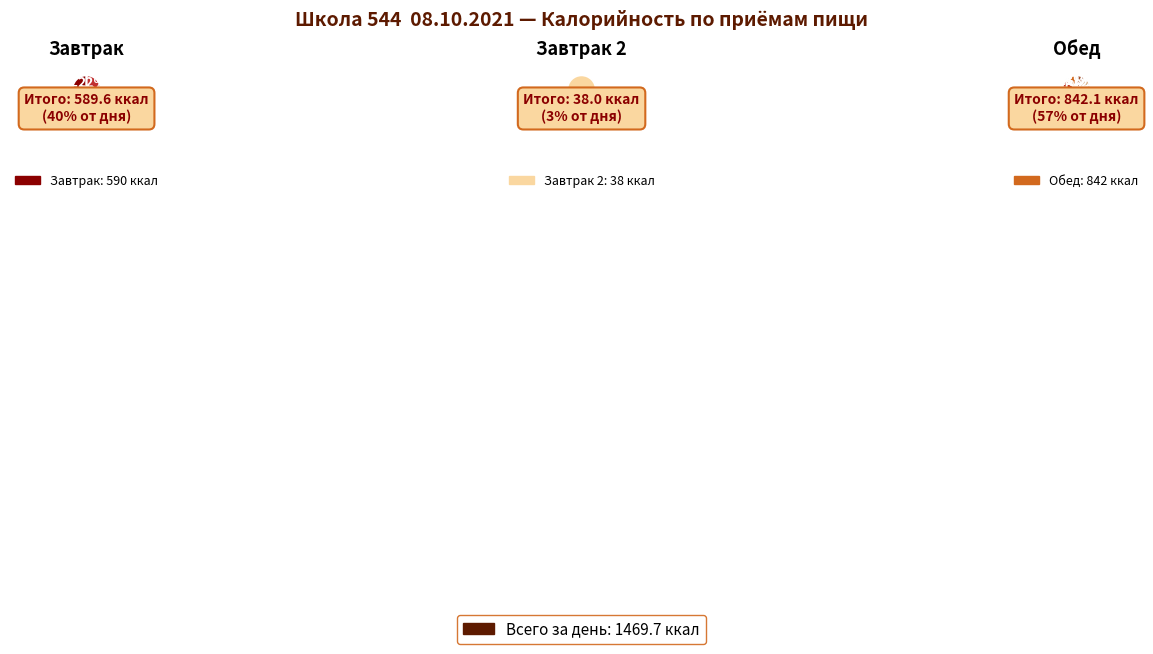

To the nearest percent, what is the combined percentage of Хлеб ржано-пшеничный and Батон (обед)?

11%